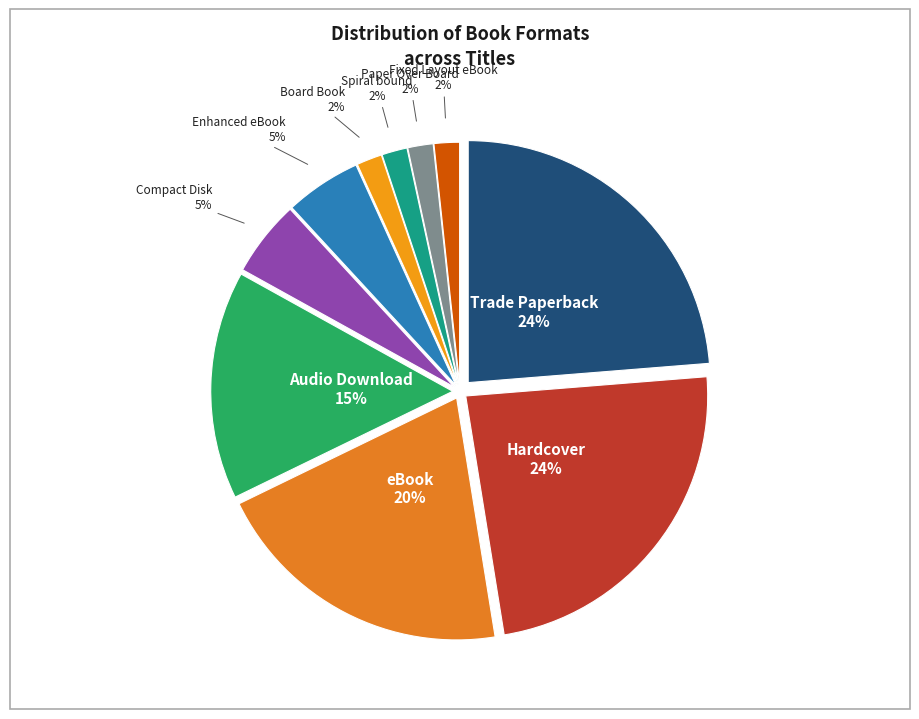

To the nearest percent, what is the average slice percentage?

10%